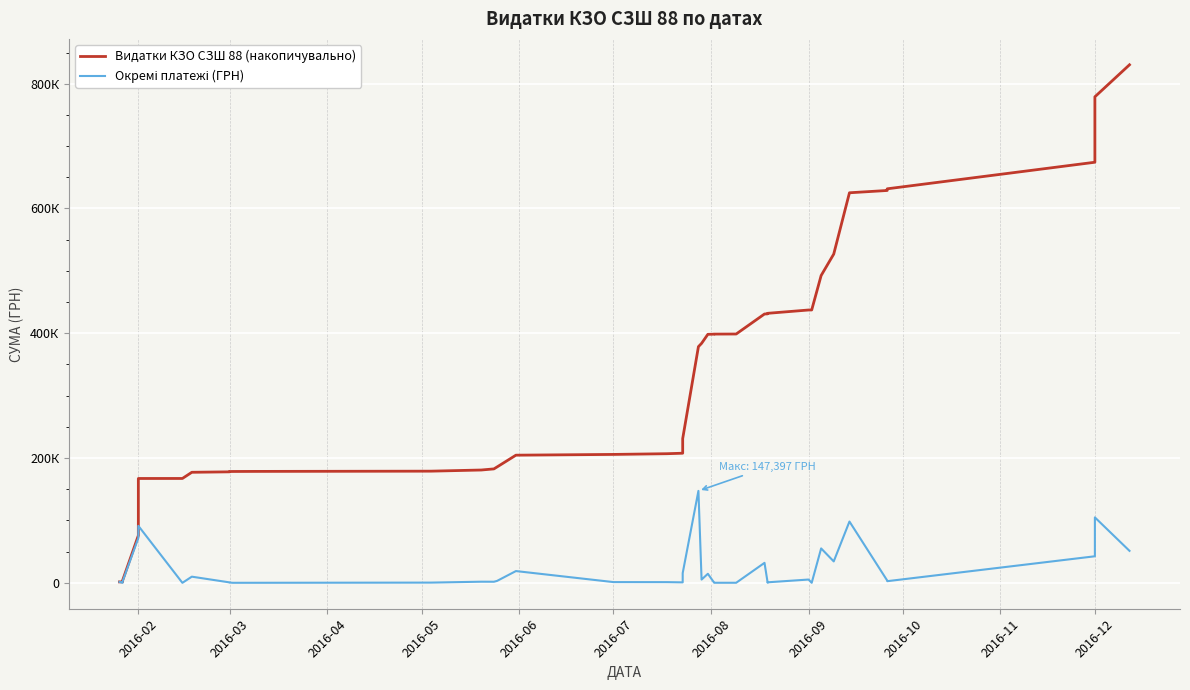

Reading left to right, transcribe all the data shown in this chart.

Видатки КЗО СЗШ 88 (накопичувально): 1508.5	1531.6	3931.6	75888.7	167273.7	167300.6	177205.1	177932.6	178421.0	178502.5	178612.8	179006.8	180855.8	182640.0	185744.2	204629.9	205839.1	206989.1	207762.4	215527.2	231174.3	378571.2	383832.8	398360.3	398568.3	398711.8	398846.7	430898.7	431122.4	432004.8	437314.8	437379.3	492565.0	526933.1	625197.7	628882.4	631553.5	674141.5	779040.4	830326.1
Окремі платежі (ГРН): 1508.5	23.1	2400.0	71957.2	91385.0	26.9	9904.5	727.5	488.4	81.5	110.3	394.0	1849.0	1784.2	3104.2	18885.8	1209.2	1150.0	773.3	7764.8	15647.1	147397.0	5261.6	14527.5	208.0	143.5	135.0	32052.0	223.6	882.4	5310.0	64.5	55185.8	34368.0	98264.6	3684.7	2671.1	42588.0	104899.0	51285.7